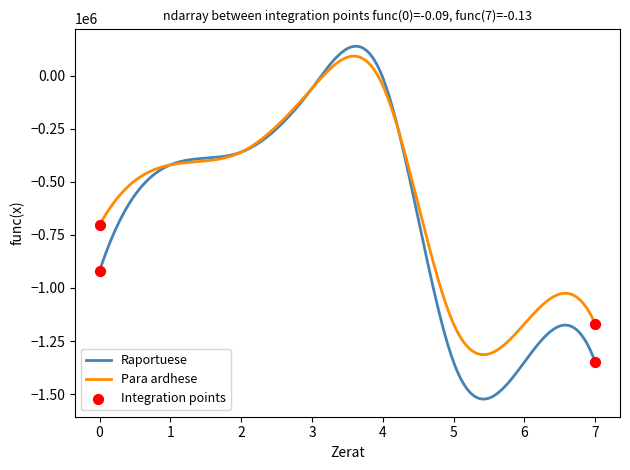

Which series has the largest range (max minus min)?

Raportuese